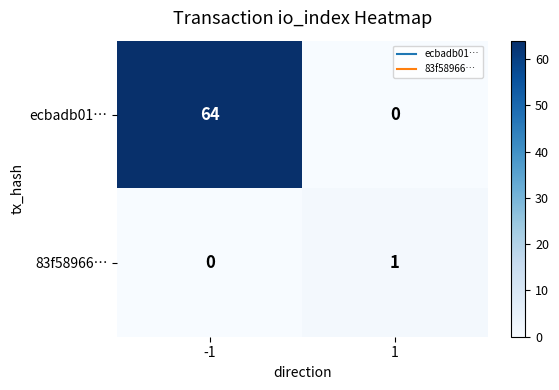

Reading left to right, transcribe all the data shown in this chart.

ecbadb01…: -1=64	1=0
83f58966…: -1=0	1=1